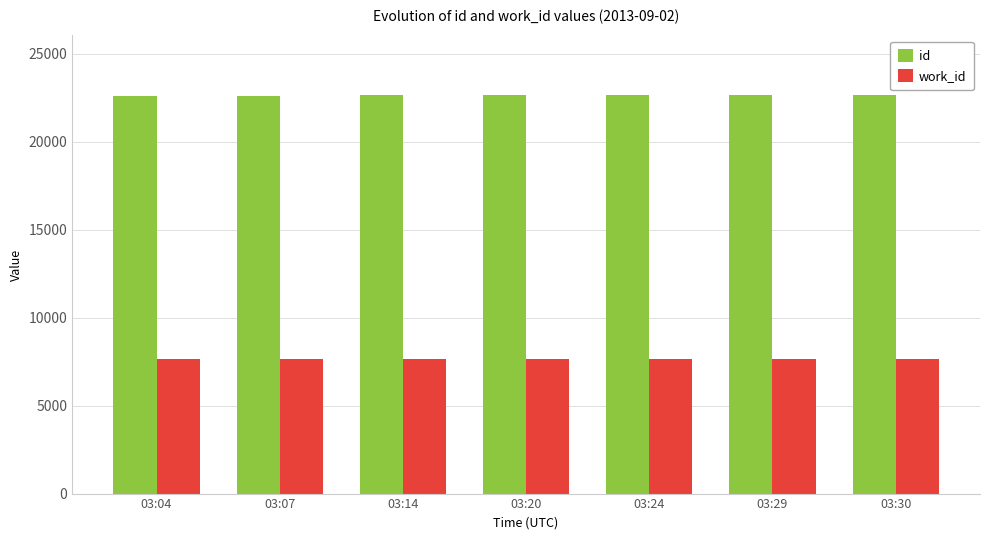

What is the value of the id bar at the 4th from the left?

22640